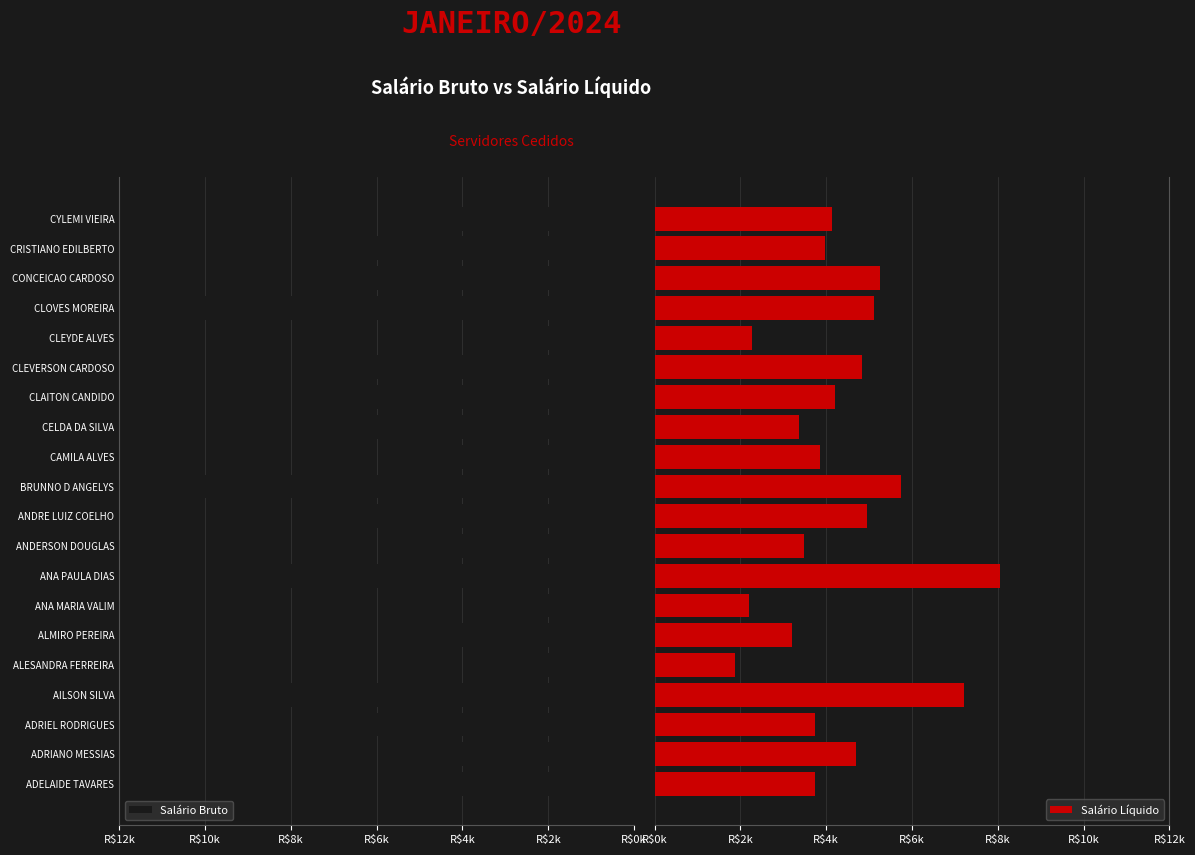

Reading left to right, what are all the values shown in this chart?

Salário Bruto: 5272.9	5520.9	6335.9	8188.7	2605.4	5419.8	2962.3	9106.4	5004.0	6415.0	10017.5	5184.1	6157.8	6652.2	6233.6	2735.4	9992.0	6385.2	6013.4	5332.3
Salário Líquido: 3729.6	4692.6	3734.8	7211.3	1883.4	3193.7	2211.0	8040.4	3482.1	4955.8	5754.8	3857.2	3354.4	4196.5	4842.0	2274.5	5116.9	5243.4	3978.4	4142.3